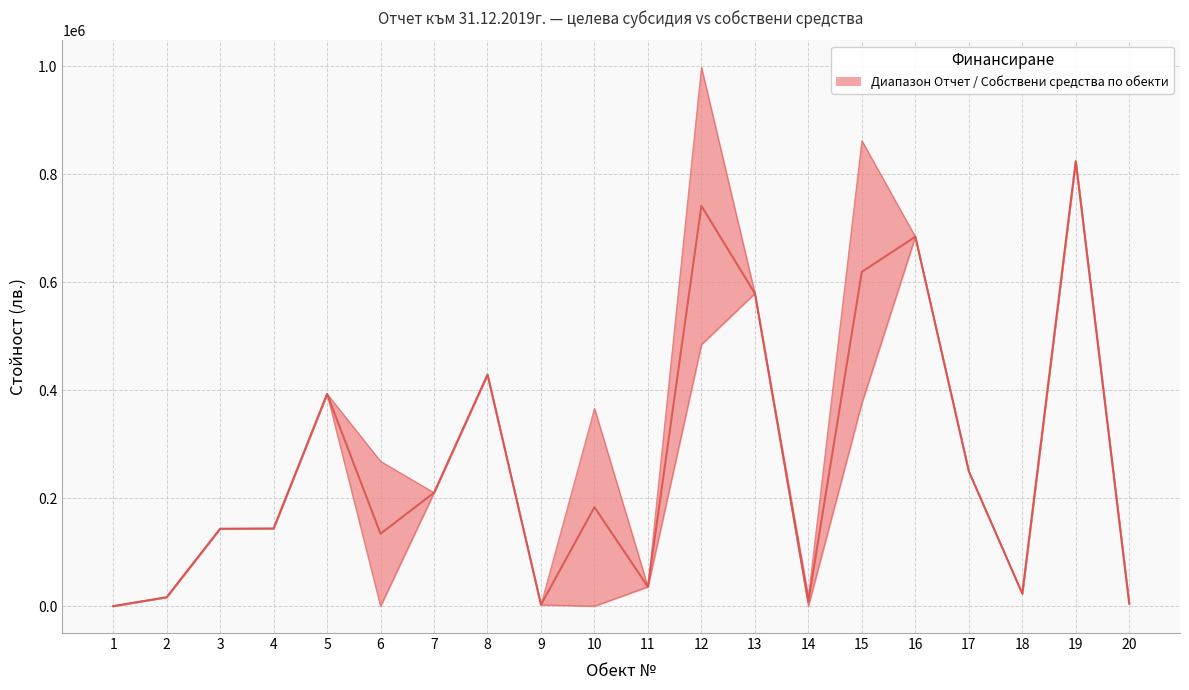

Is it true that Отчет (col_4) equals 149124.8 at 17?

False